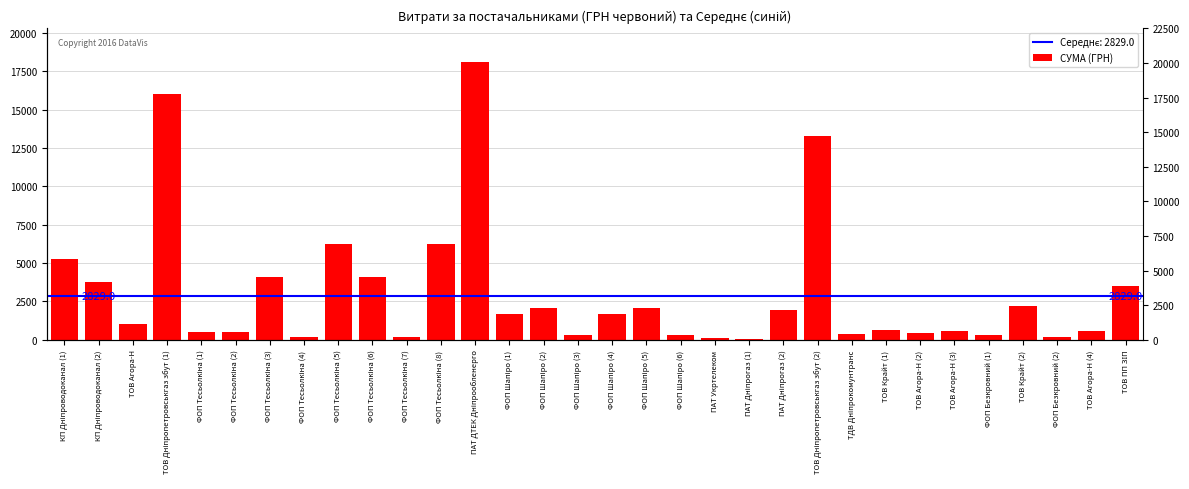

Reading right to left, list all the values displayed in this chart.

ТОВ ПП ЗІП=3489.8	ТОВ Агора-Н (4)=540.0	ФОП Безкровний (2)=204.0	ТОВ Крайт (2)=2202.0	ФОП Безкровний (1)=344.0	ТОВ Агора-Н (3)=600.0	ТОВ Агора-Н (2)=453.0	ТОВ Крайт (1)=648.0	ТДВ Дніпрокомунтранс=361.8	ТОВ Дніпропетровськгаз збут (2)=13297.9	ПАТ Дніпрогаз (2)=1946.9	ПАТ Дніпрогаз (1)=35.1	ПАТ Укртелеком=135.0	ФОП Шапіро (6)=328.4	ФОП Шапіро (5)=2061.1	ФОП Шапіро (4)=1710.0	ФОП Шапіро (3)=328.4	ФОП Шапіро (2)=2061.1	ФОП Шапіро (1)=1710.0	ПАТ ДТЕК Дніпрообленерго=18129.2	ФОП Тесьолкіна (8)=6244.4	ФОП Тесьолкіна (7)=178.0	ФОП Тесьолкіна (6)=4097.3	ФОП Тесьолкіна (5)=6244.4	ФОП Тесьолкіна (4)=178.0	ФОП Тесьолкіна (3)=4097.3	ФОП Тесьолкіна (2)=522.6	ФОП Тесьолкіна (1)=522.6	ТОВ Дніпропетровськгаз збут (1)=16040.6	ТОВ Агора-Н=1006.0	КП Дніпроводоканал (2)=3757.2	КП Дніпроводоканал (1)=5250.7